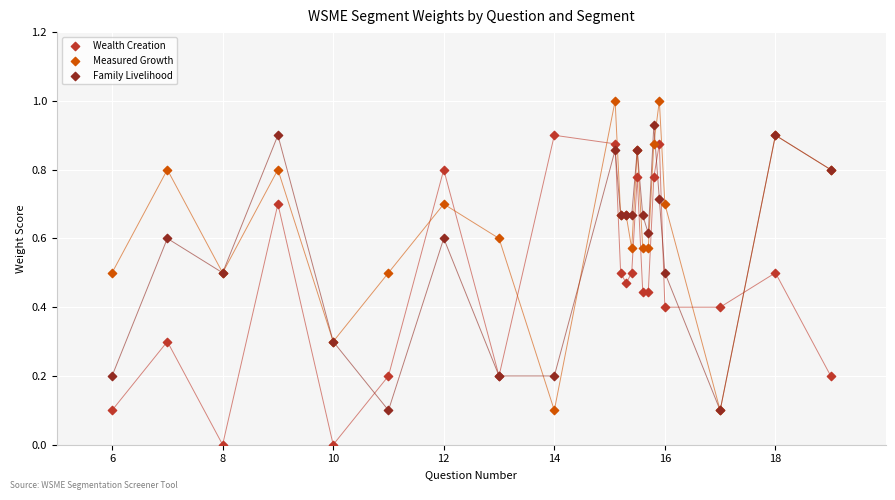

Which series contains the lowest Y value?

Wealth Creation